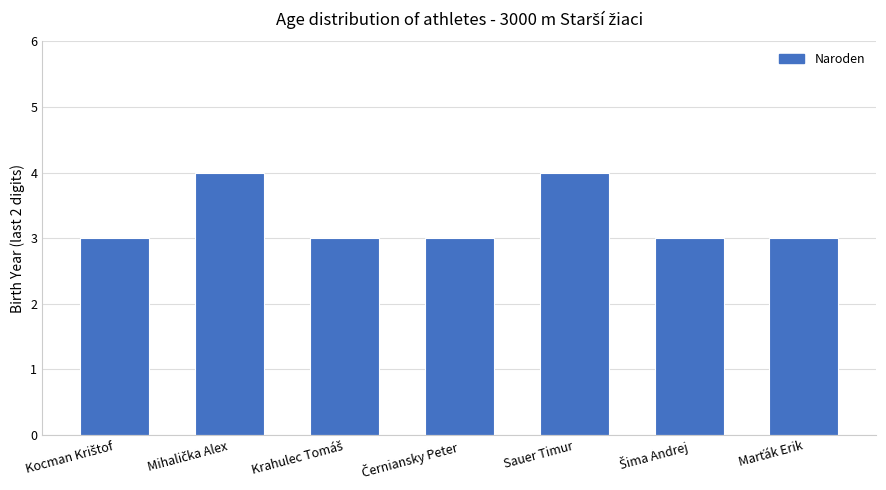

What is the value of the 2nd bar from the left?

4